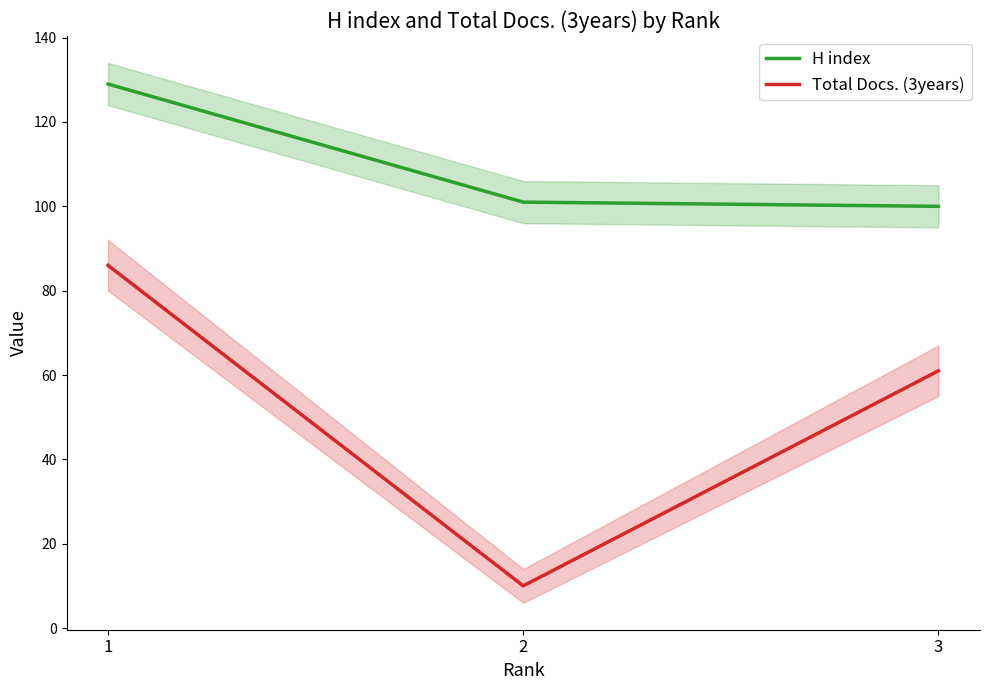

What is the total value across all series at 3?

161